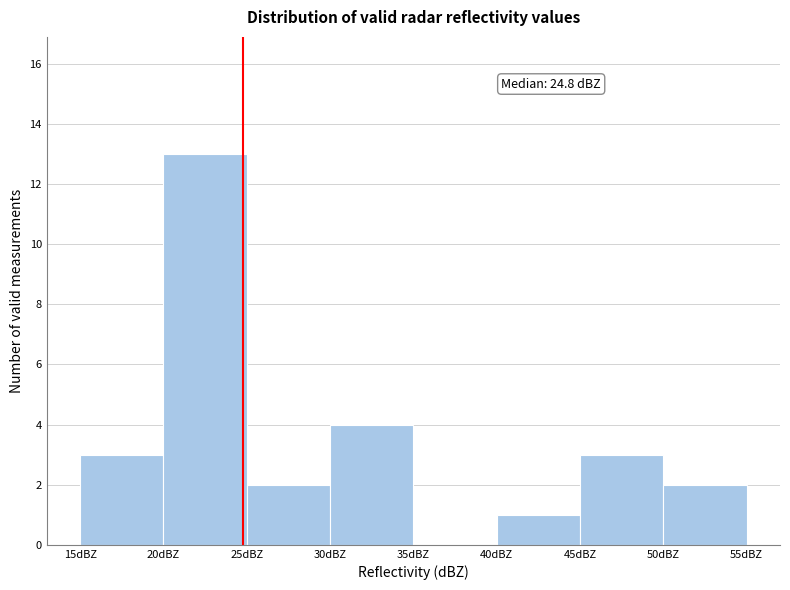

Over which range of the x-axis is the bar tallest?

20 to 25